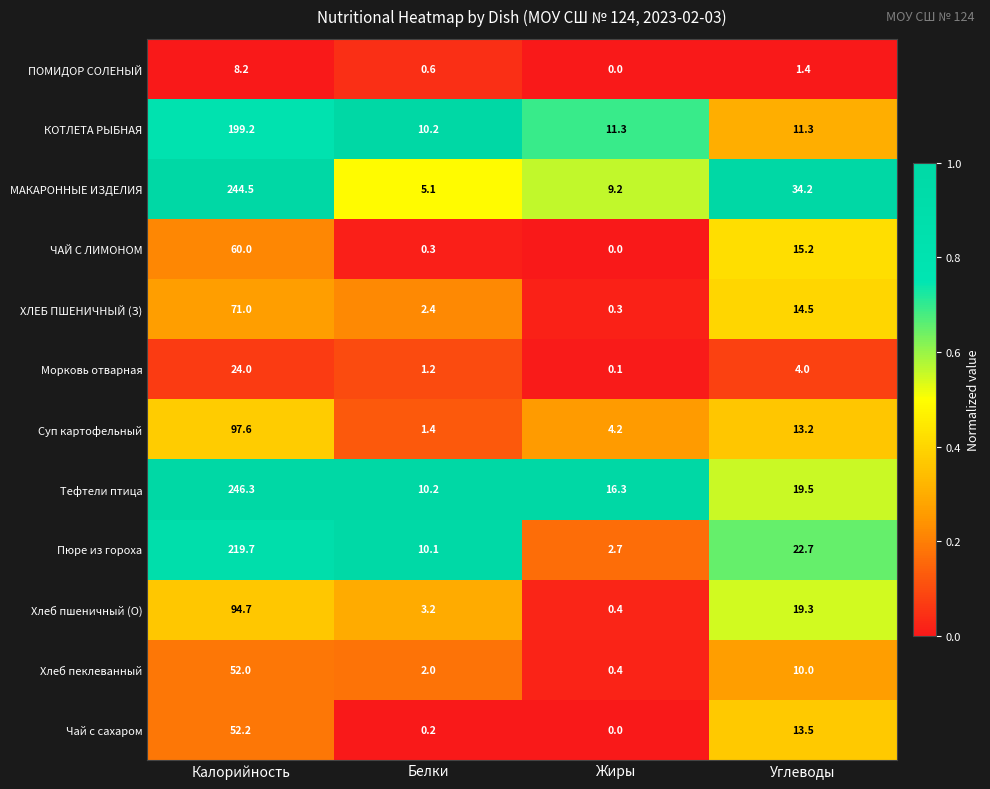

What is the approximate value of Хлеб пеклеванный at Белки?

2.0